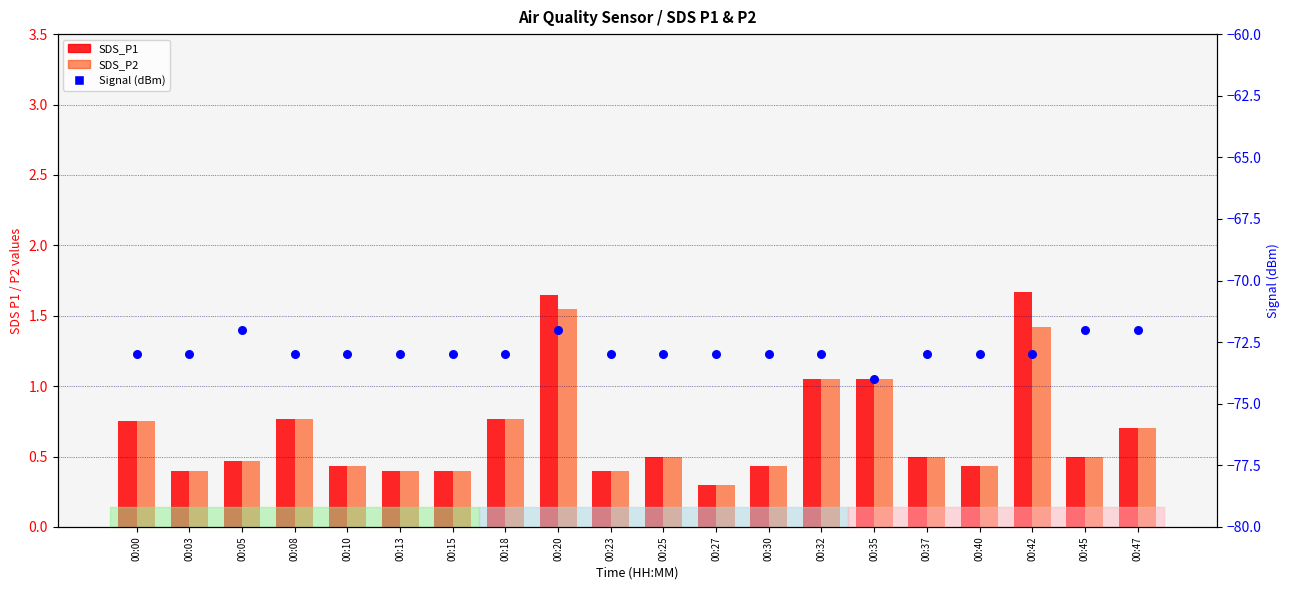

What are all the series names shown in the legend?

SDS_P1, SDS_P2, Signal (dBm)